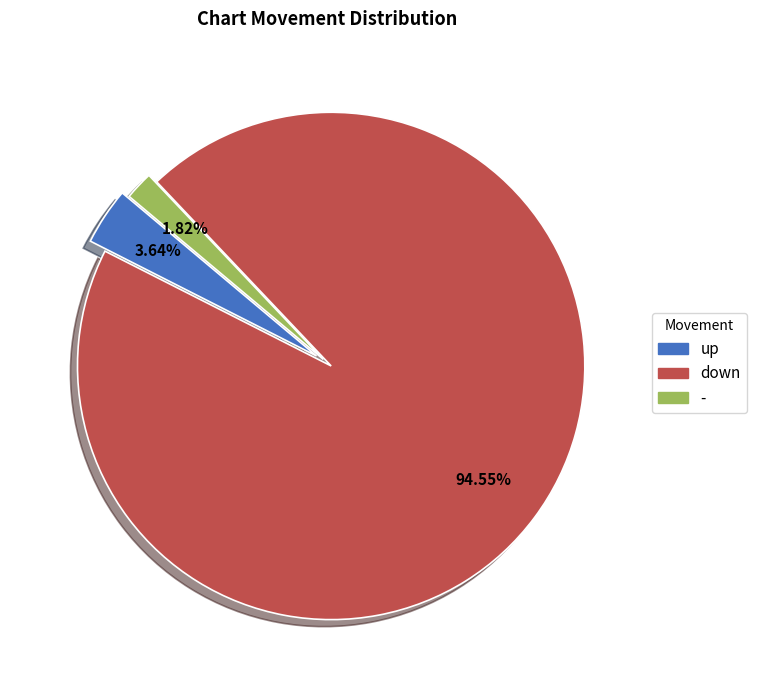

To the nearest percent, what is the difference between the largest and smallest slice percentages?

93%